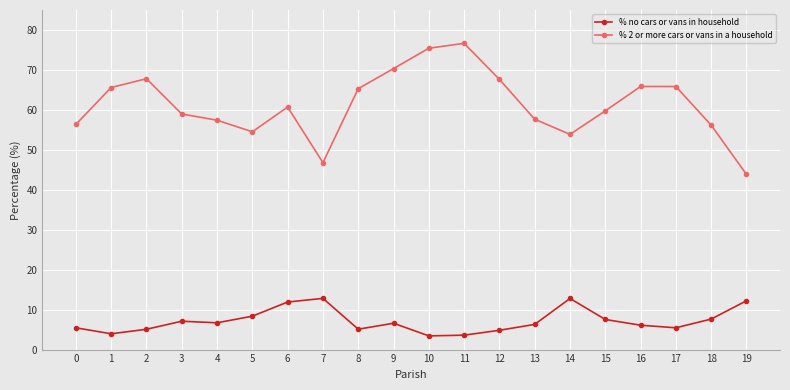

True or false: % 2 or more cars or vans in a household has more than 1 interior local peaks.

True